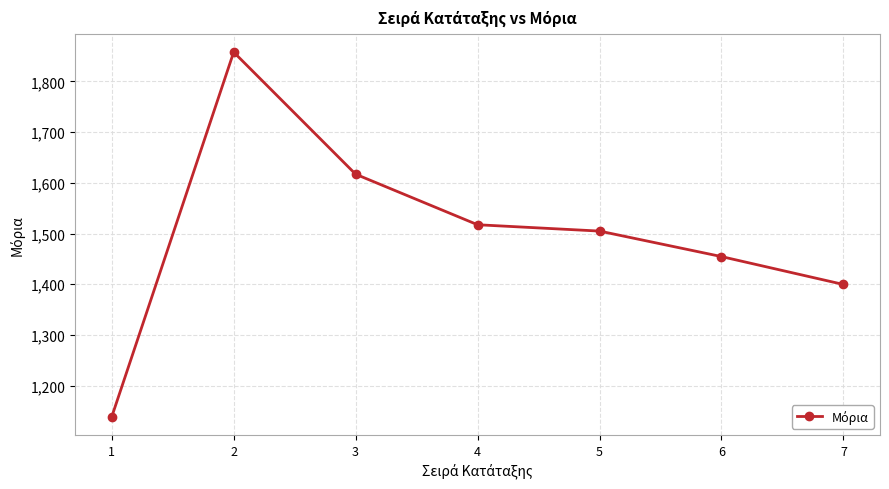

What is the ratio of the value at 1 to the value at 3?

0.7